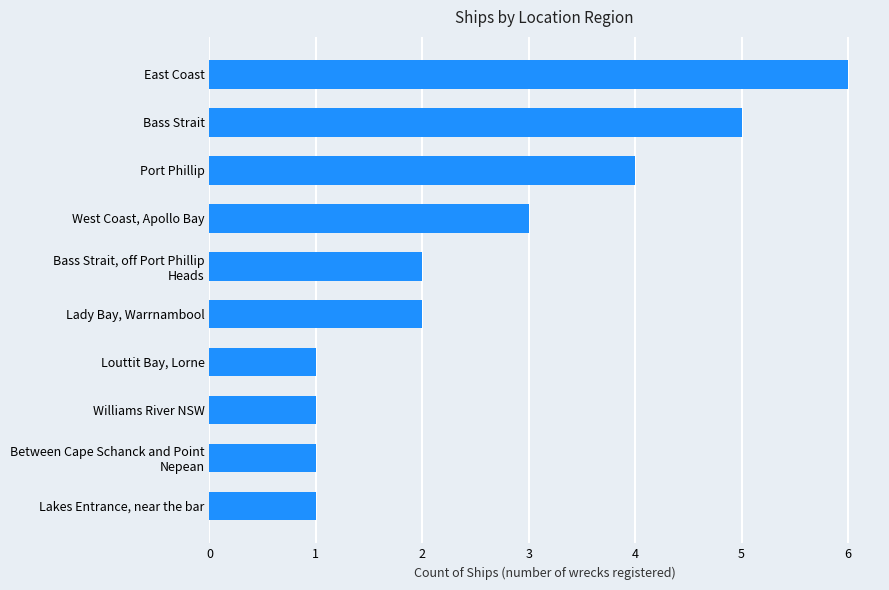

Between Bass Strait and East Coast, which is larger?

East Coast